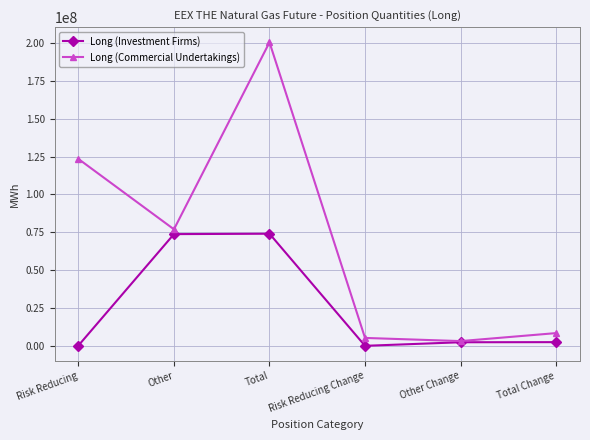

Is it true that Long (Commercial Undertakings) equals 111065924 at Other?

False